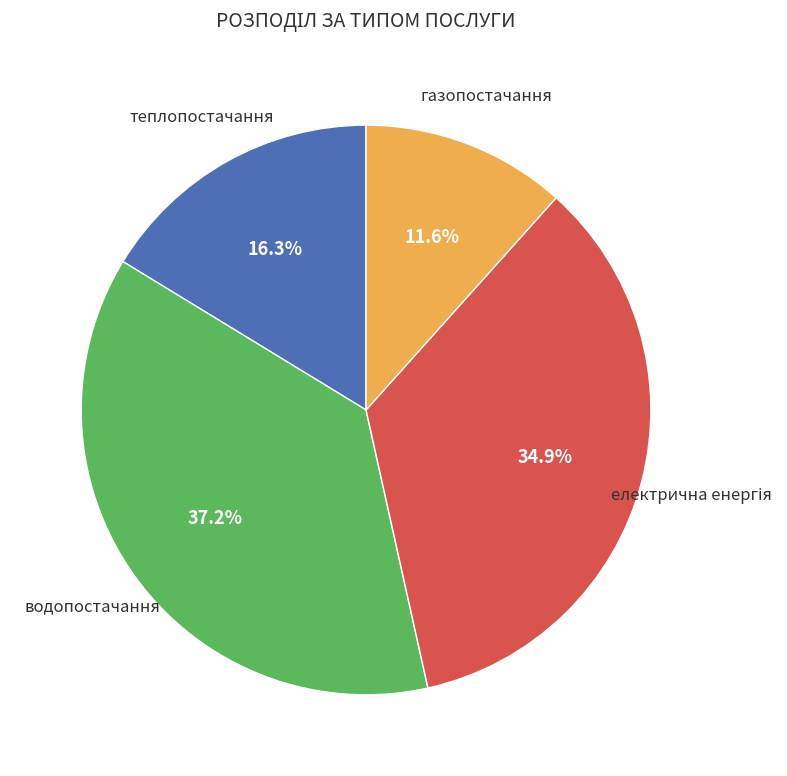

Is теплопостачання the majority of the pie?

No